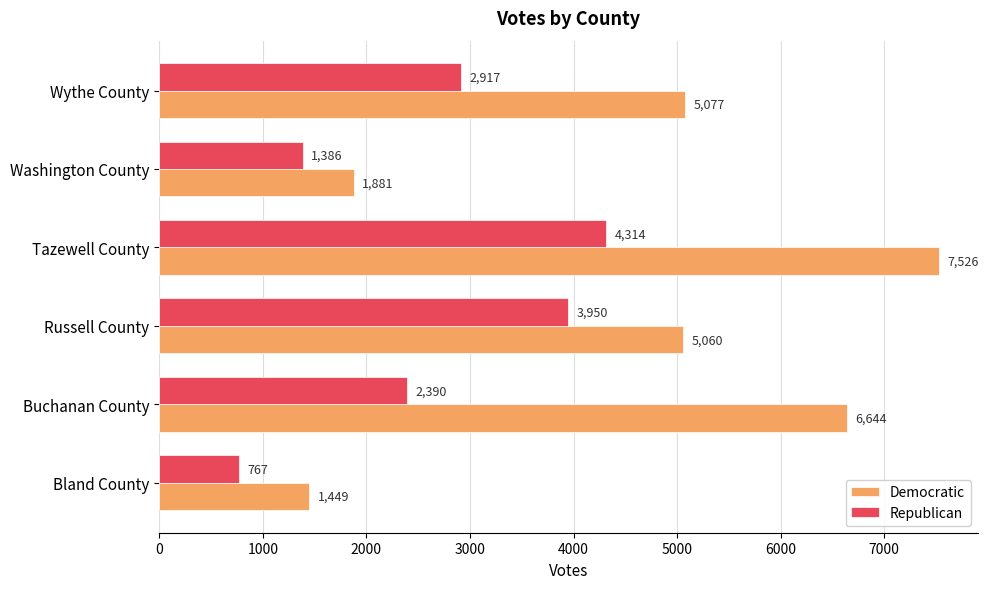

Where is Republican nearest to the value 2540?

Buchanan County